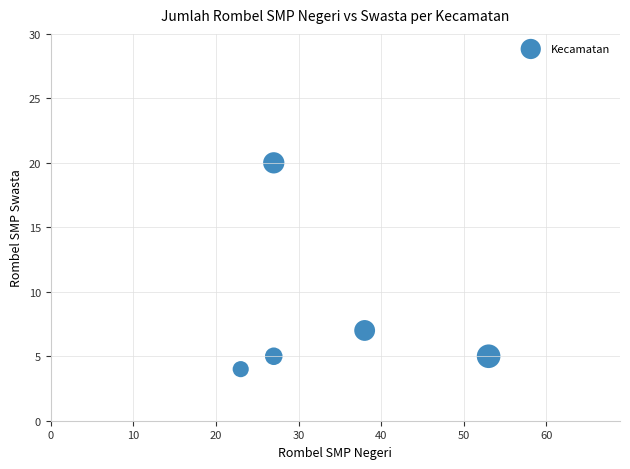

What is the range of Y values (max minus min)?

16